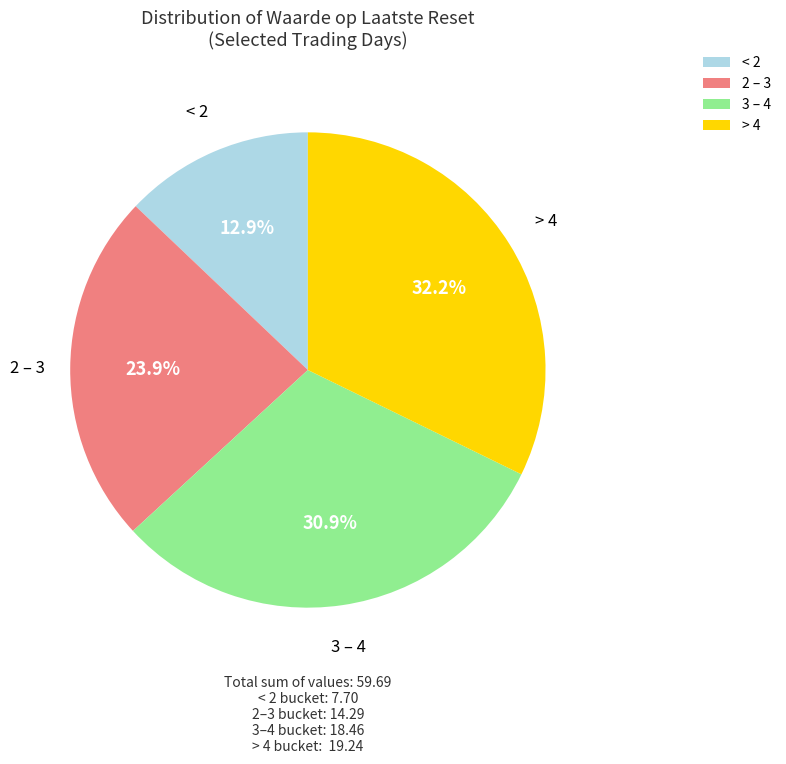

Between 2 – 3 and 3 – 4, which is larger?

3 – 4